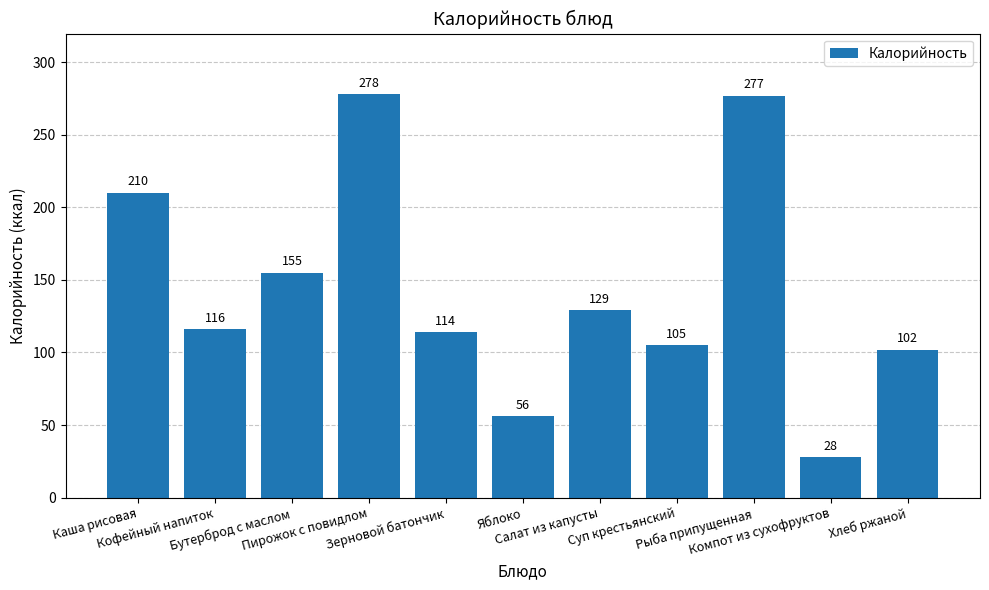

Count the number of categories in the chart.

11